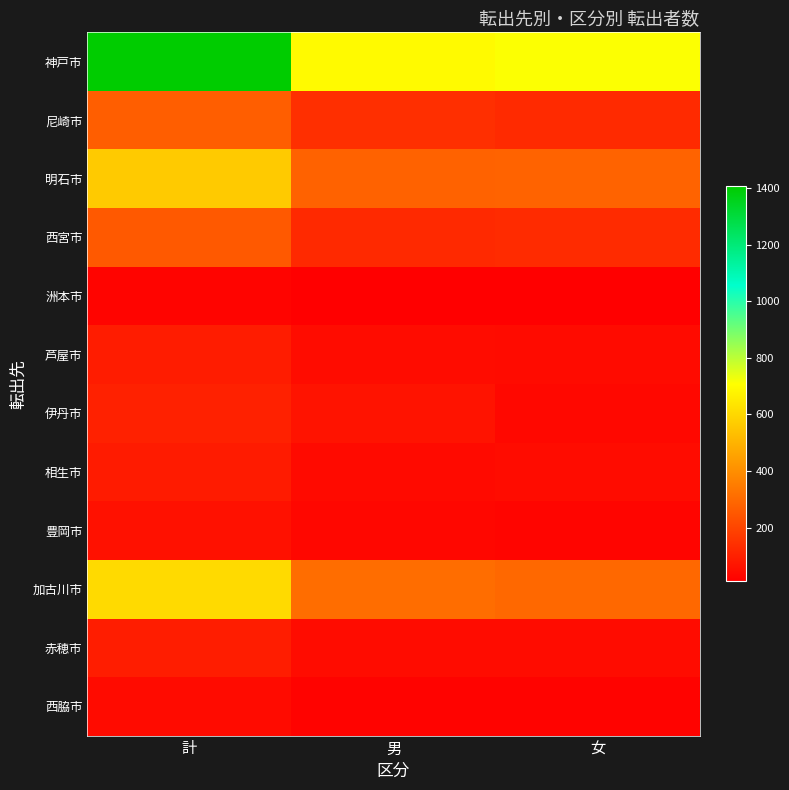

At how many categories does at least one series exceed 431?

3